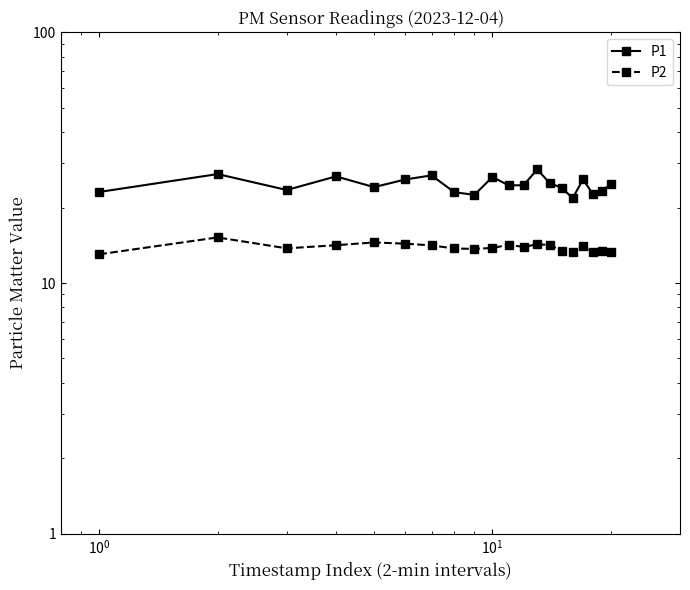

What is the average value of the P2 series?

13.9